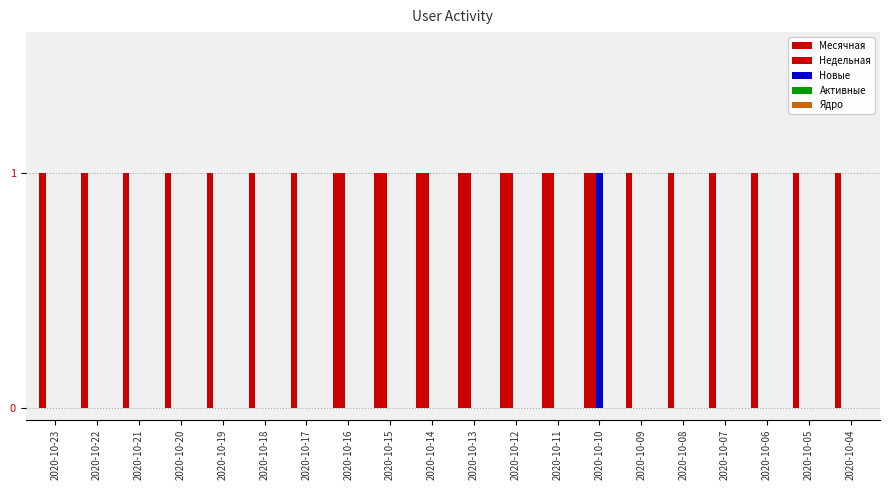

How many distinct data groups are displayed?

3